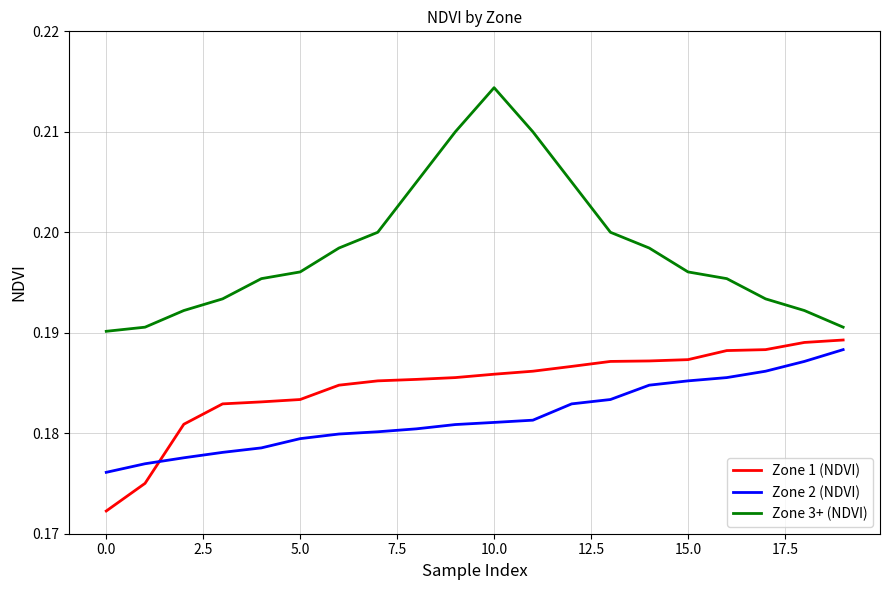

What are all the series names shown in the legend?

Zone 1 (NDVI), Zone 2 (NDVI), Zone 3+ (NDVI)